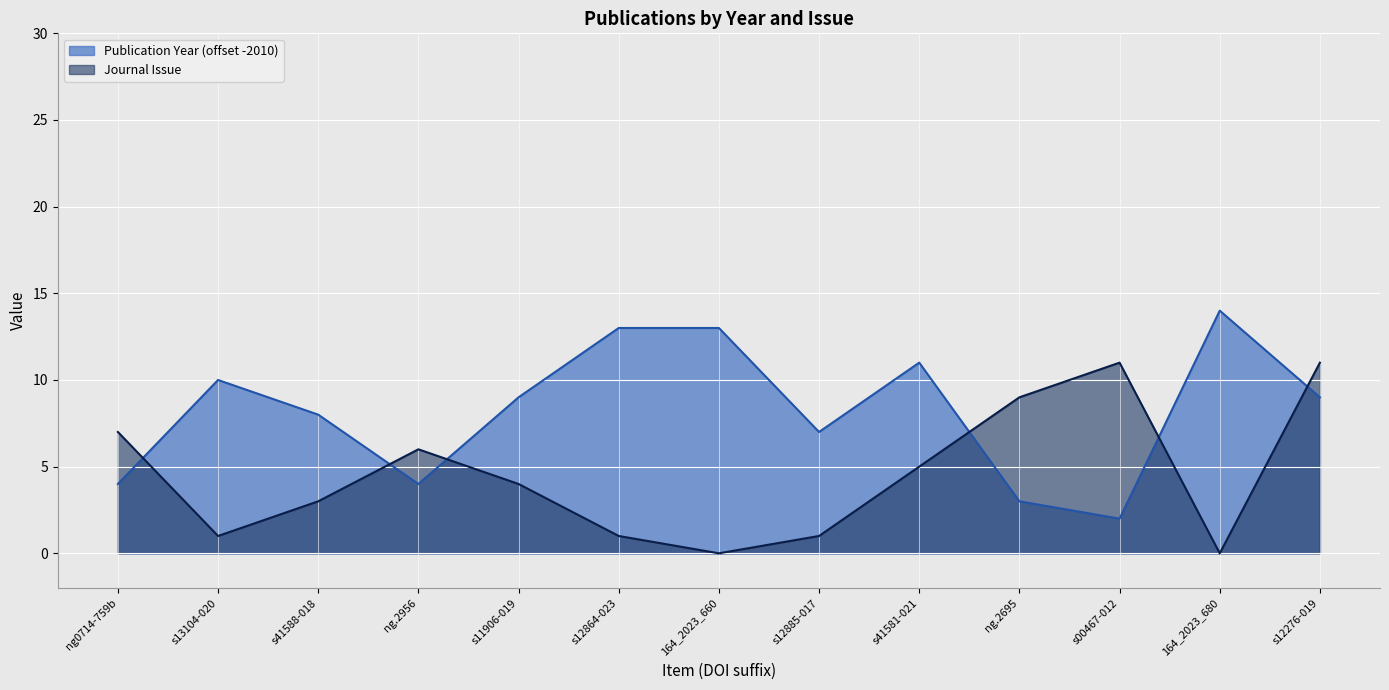

What is the difference between the second highest and second lowest values in the Journal Issue series?

11